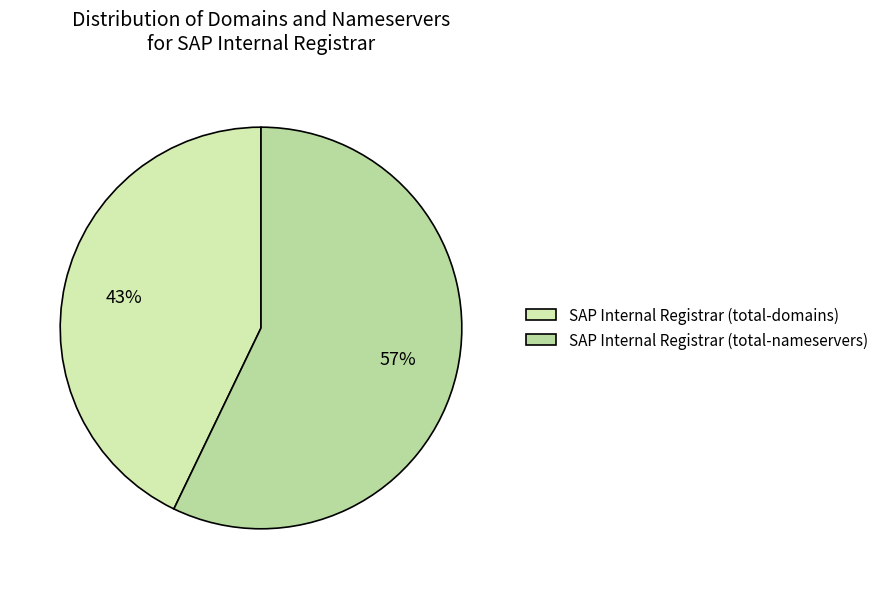

Is there any slice that represents more than half of the pie?

Yes